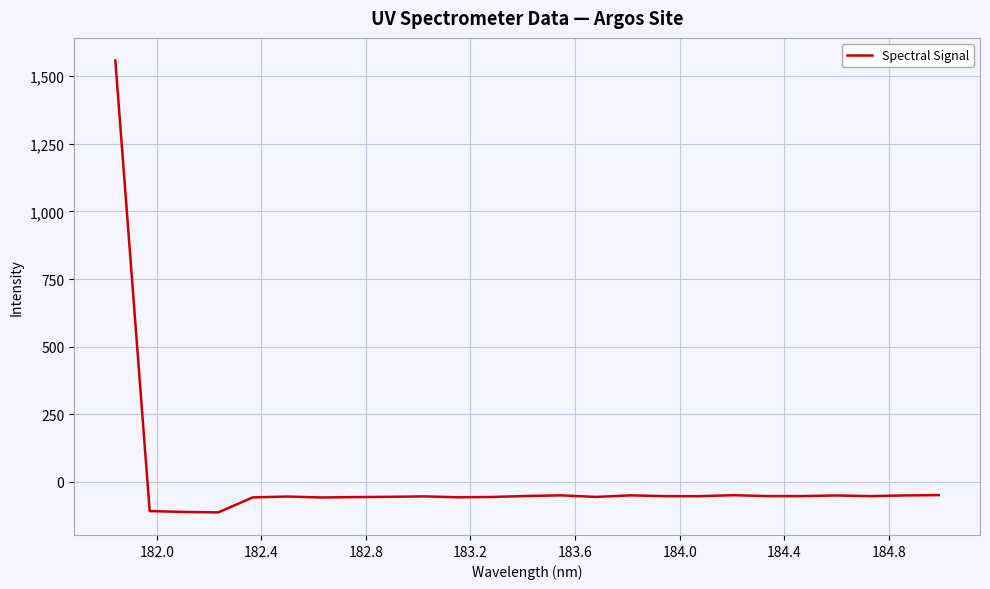

What is the minimum value shown in the chart?

-112.8